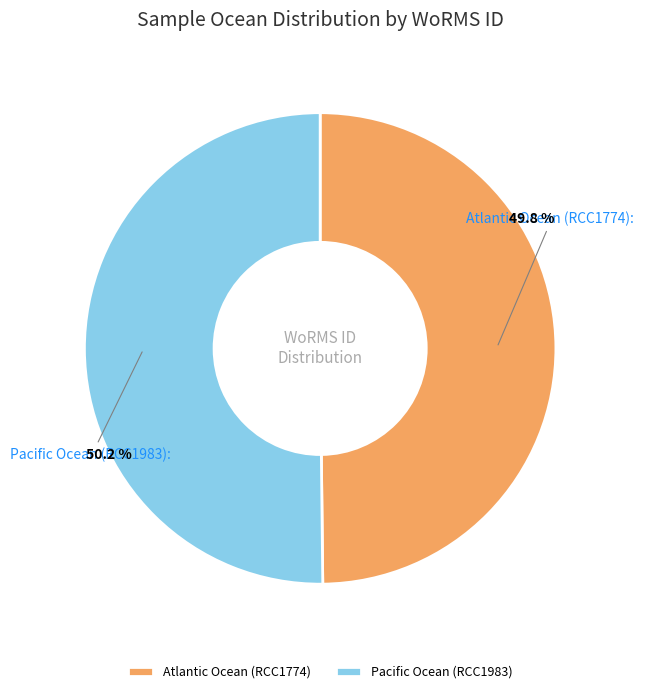

Is there any slice that represents more than half of the pie?

Yes